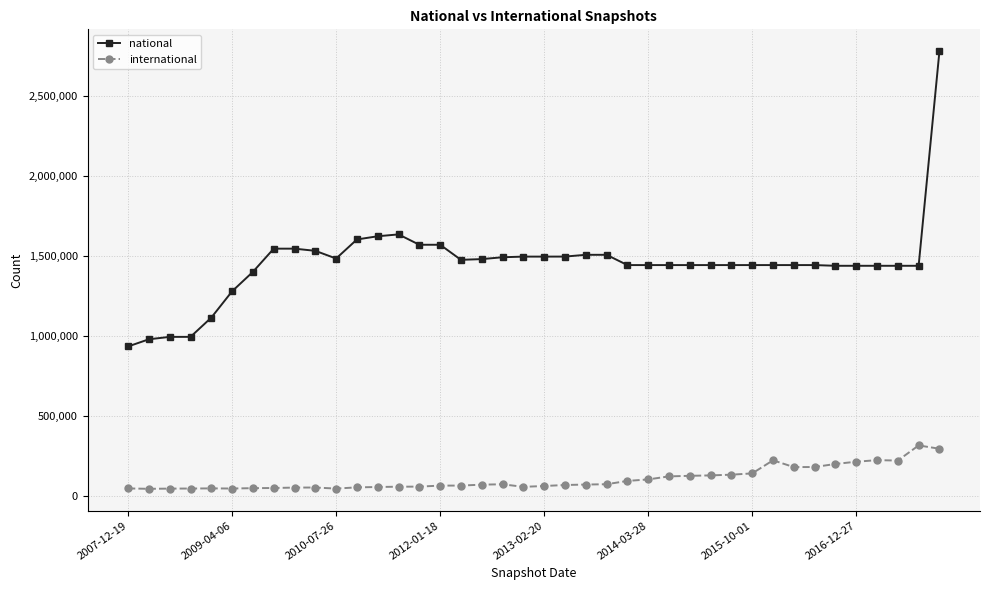

True or false: national has more than 0 interior local peaks.

True